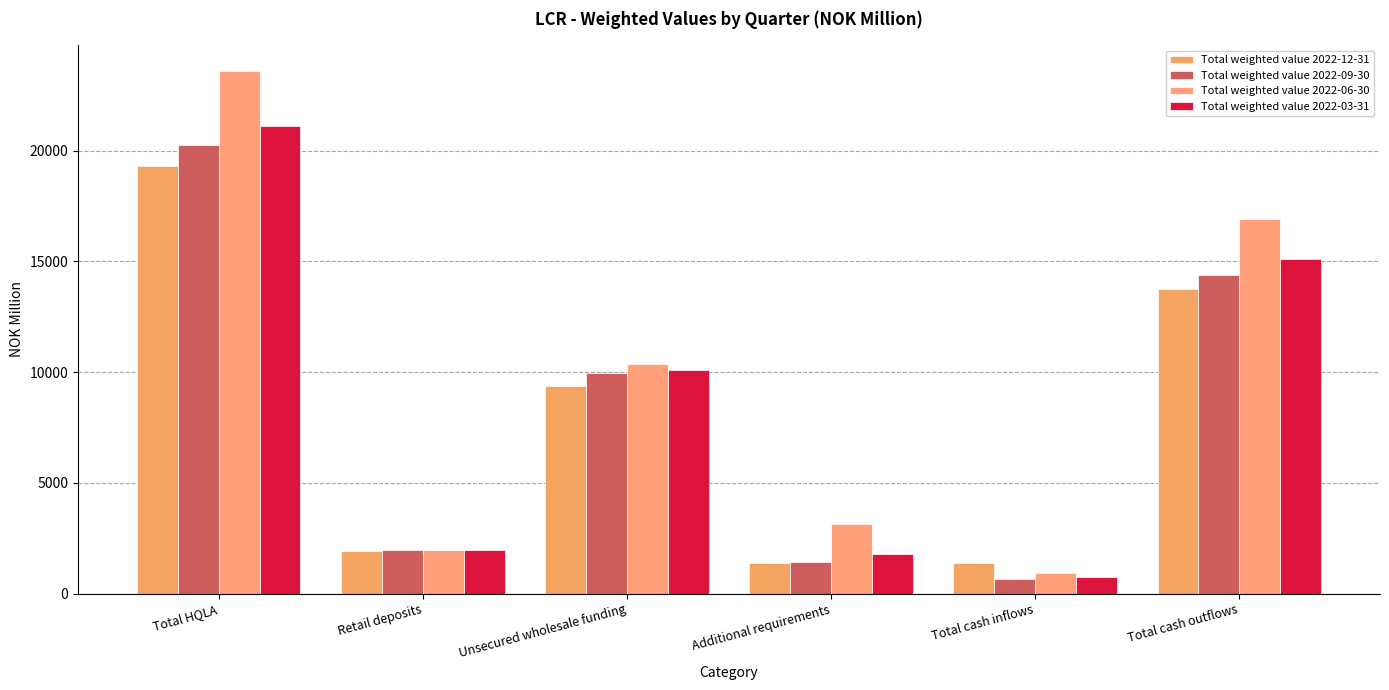

How many bars are there in total?

24